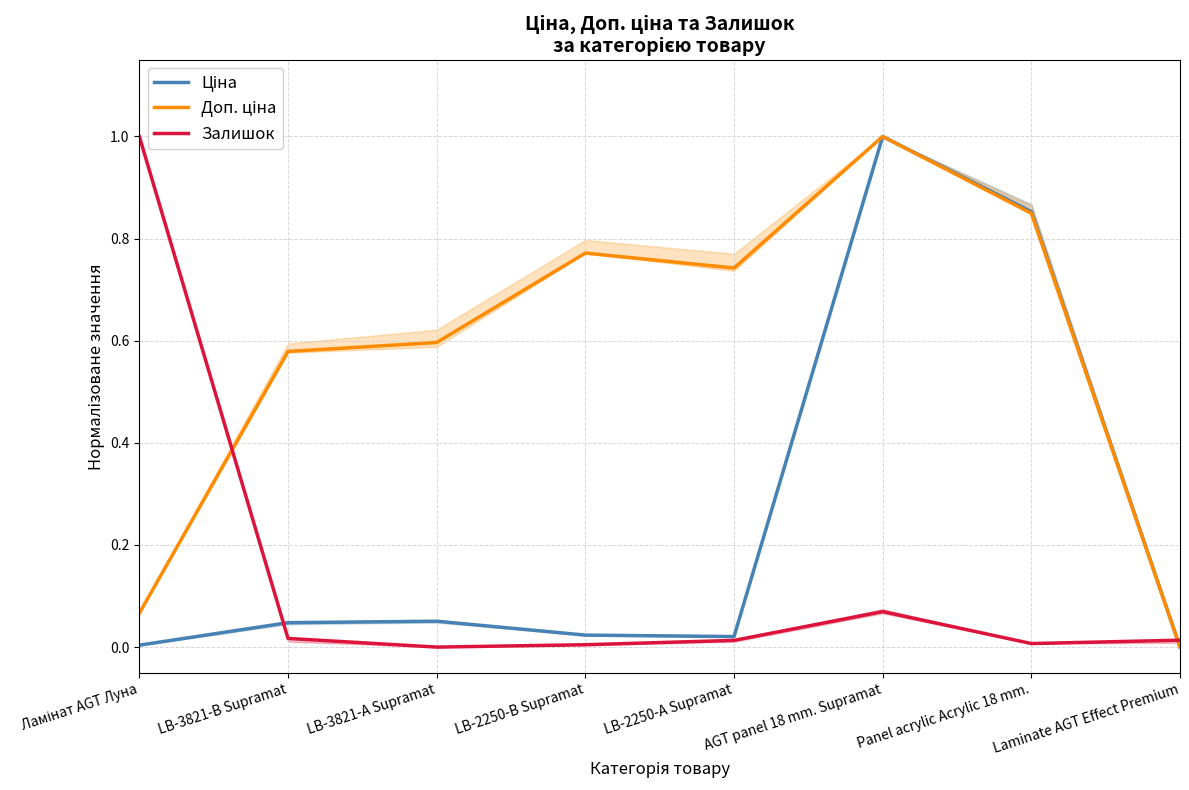

How many data points in Ціна are above 0?

7